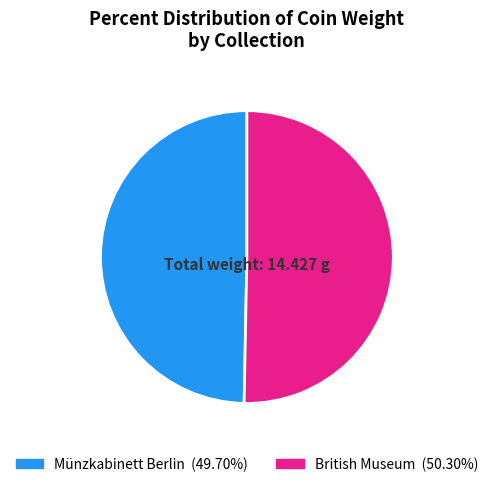

Is it true that British Museum is 50% of the pie?

True